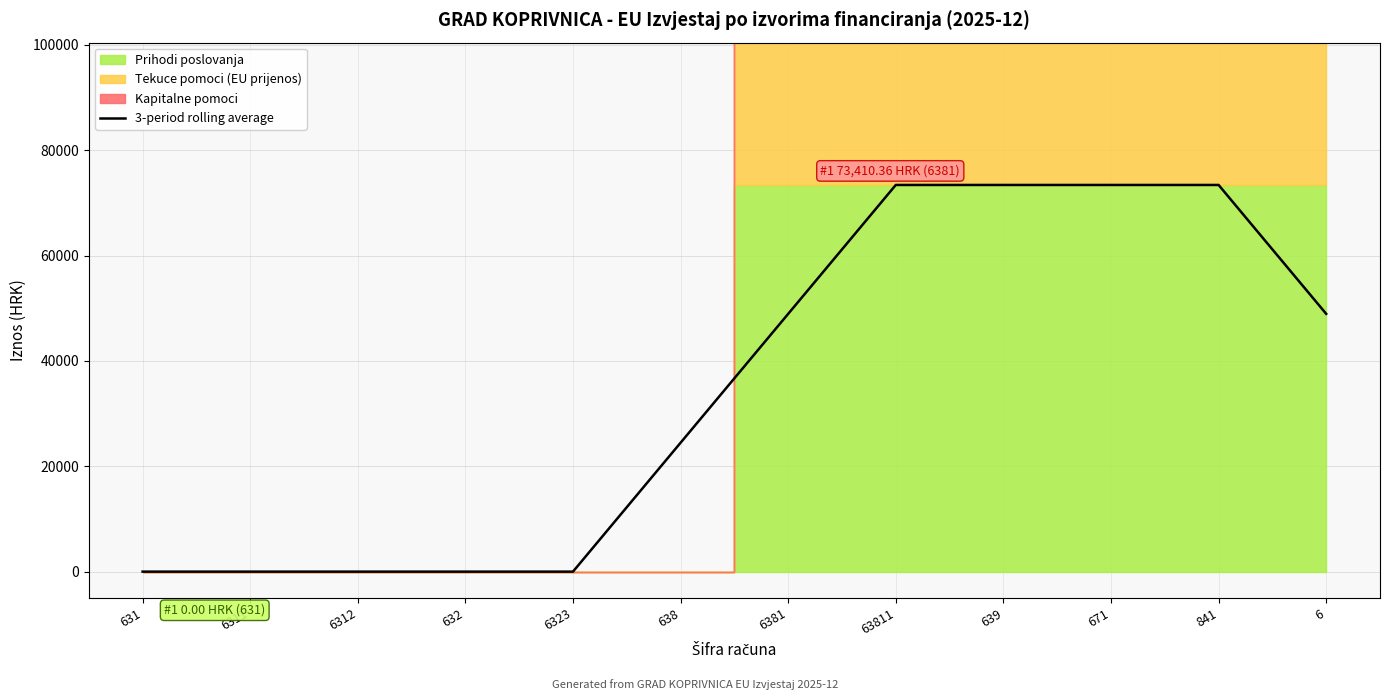

How many categories are shown in the chart?

12